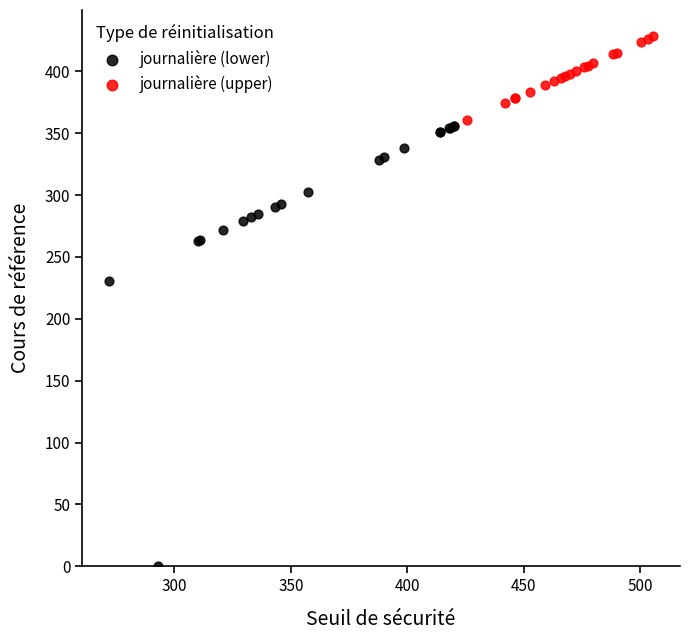

Which series has the largest Y range (max minus min)?

journalière (lower)